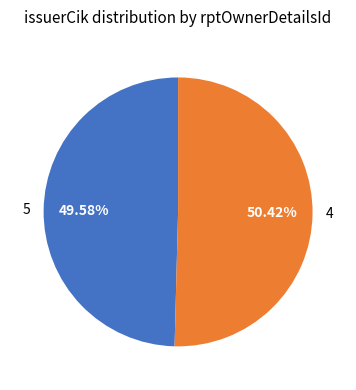

What is the majority slice?

4